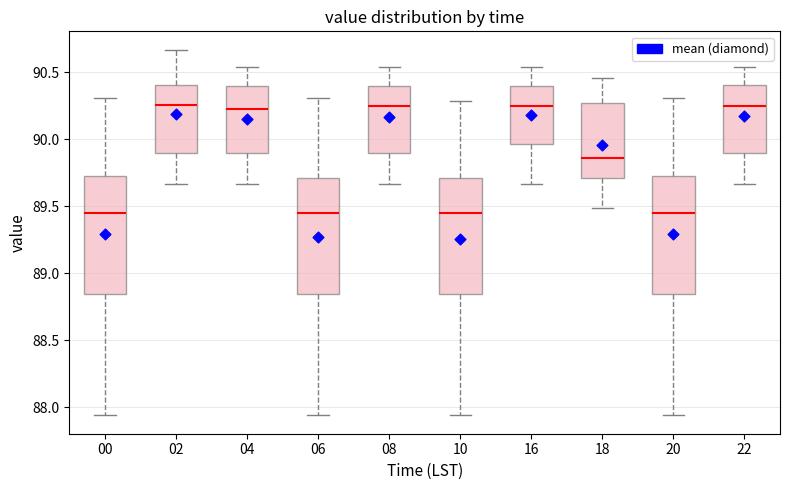

Reading left to right, read every box against the y-axis: the position of its median line, the range the box covers, and the ends of its whiskers. The values are not printed on the chart, so give them approximately, as read against the axis.

00: median 89.45, box 88.85 to 89.75, whiskers 87.95 to 90.30
02: median 90.25, box 89.90 to 90.40, whiskers 89.65 to 90.65
04: median 90.25, box 89.90 to 90.40, whiskers 89.65 to 90.55
06: median 89.45, box 88.85 to 89.70, whiskers 87.95 to 90.30
08: median 90.25, box 89.90 to 90.40, whiskers 89.65 to 90.55
10: median 89.45, box 88.85 to 89.70, whiskers 87.95 to 90.30
16: median 90.25, box 89.95 to 90.40, whiskers 89.65 to 90.55
18: median 89.85, box 89.70 to 90.30, whiskers 89.50 to 90.45
20: median 89.45, box 88.85 to 89.75, whiskers 87.95 to 90.30
22: median 90.25, box 89.90 to 90.40, whiskers 89.65 to 90.55